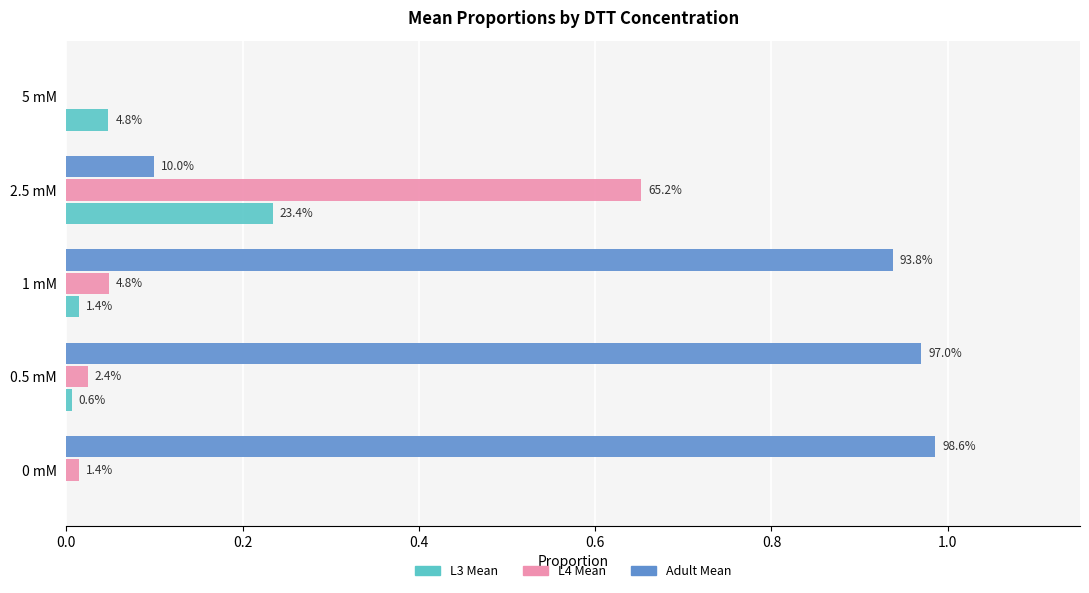

Reading left to right, transcribe all the data shown in this chart.

L3 Mean: 0.0	0.0	0.0	0.2	0.0
L4 Mean: 0.0	0.0	0.0	0.7	0.0
Adult Mean: 1.0	1.0	0.9	0.1	0.0